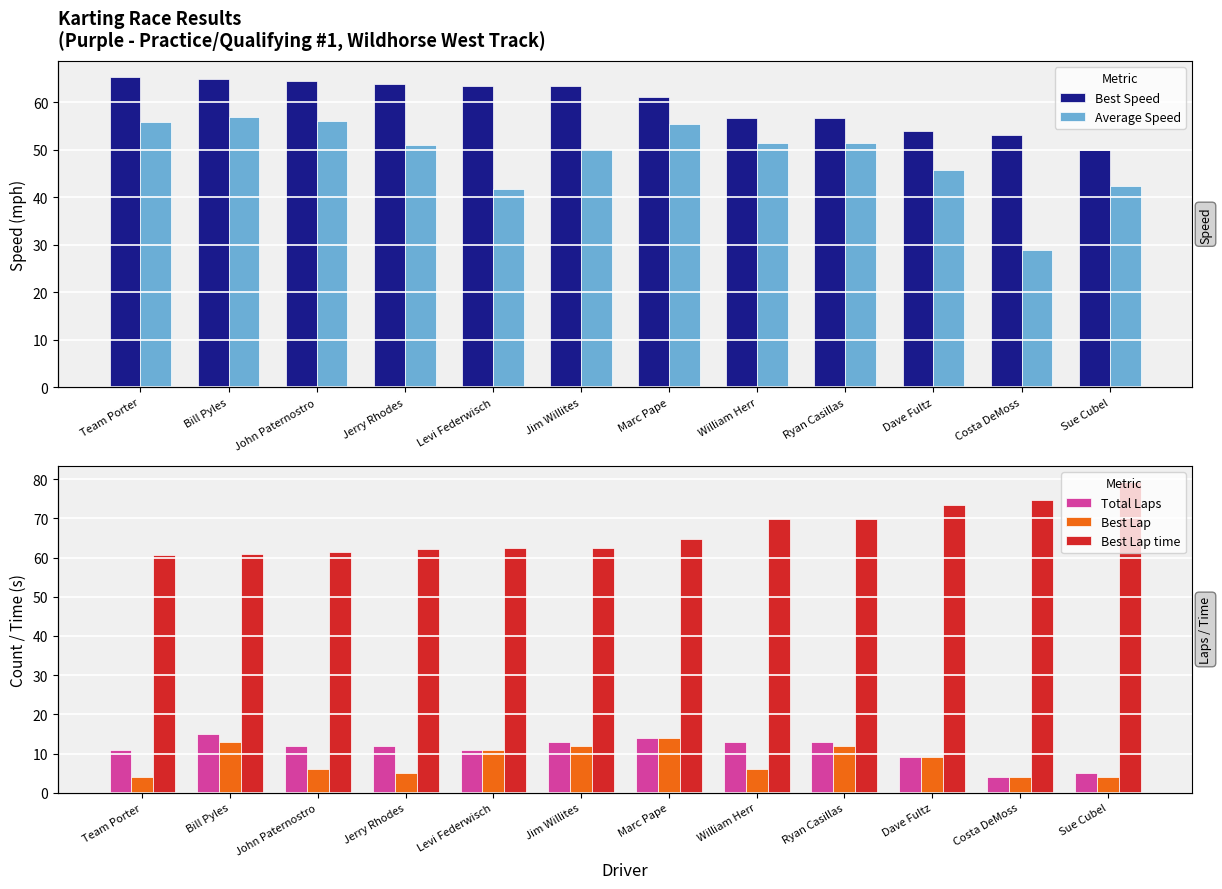

What is the value of the Average Speed bar at the 7th from the left?

55.4